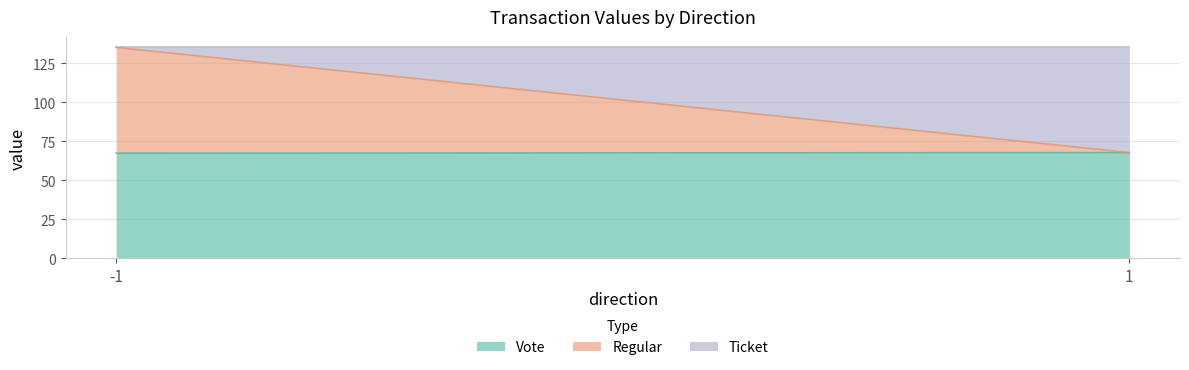

Read the Regular value at -1.

67.7